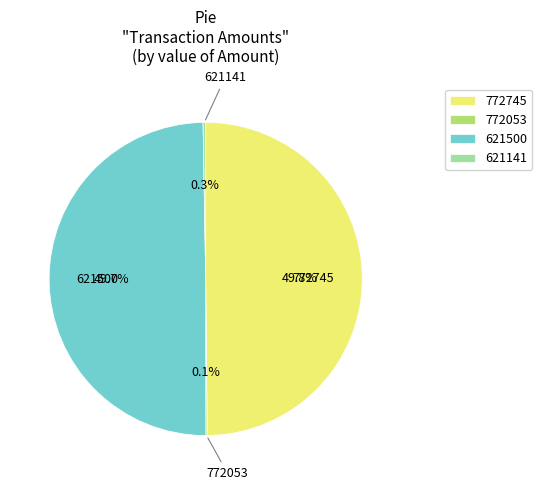

Does 621500 represent more than half of the total?

No